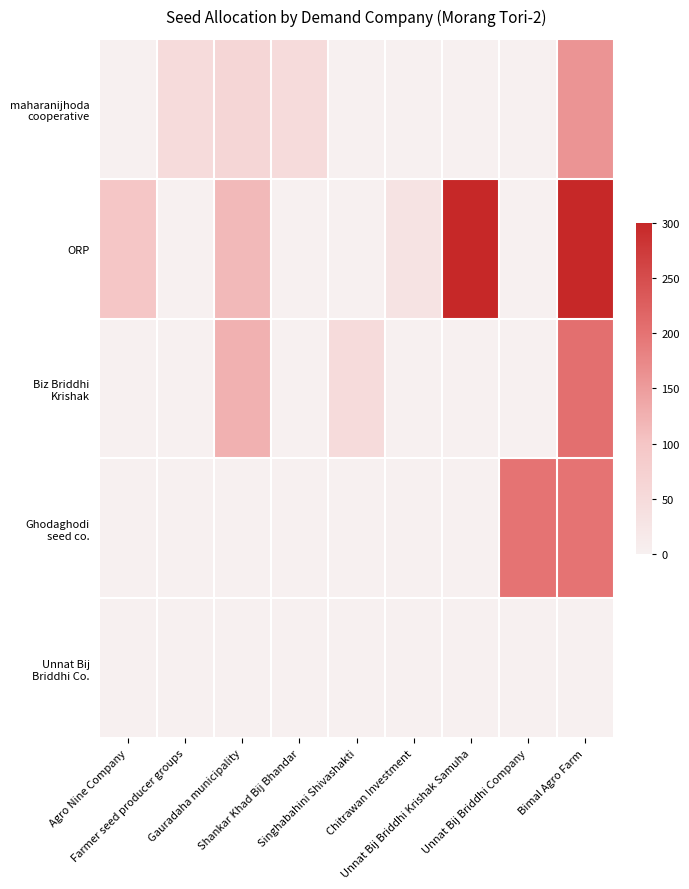

Rank the series at Chitrawan Investment from lowest to highest value.

maharanijhoda cooperative, Biz Briddhi Krishak, Ghodaghodi seed co., Unnat Bij Briddhi Co., ORP